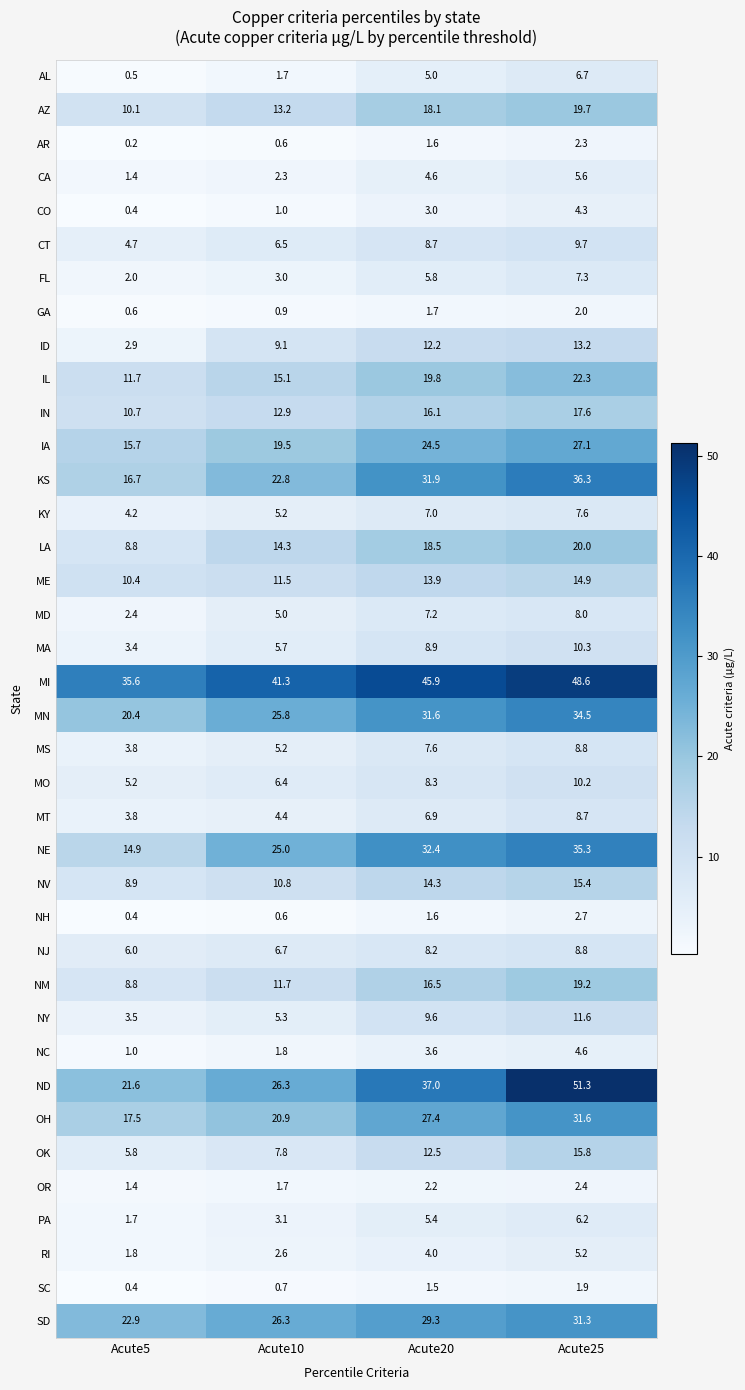

What is the greatest value displayed?

51.3